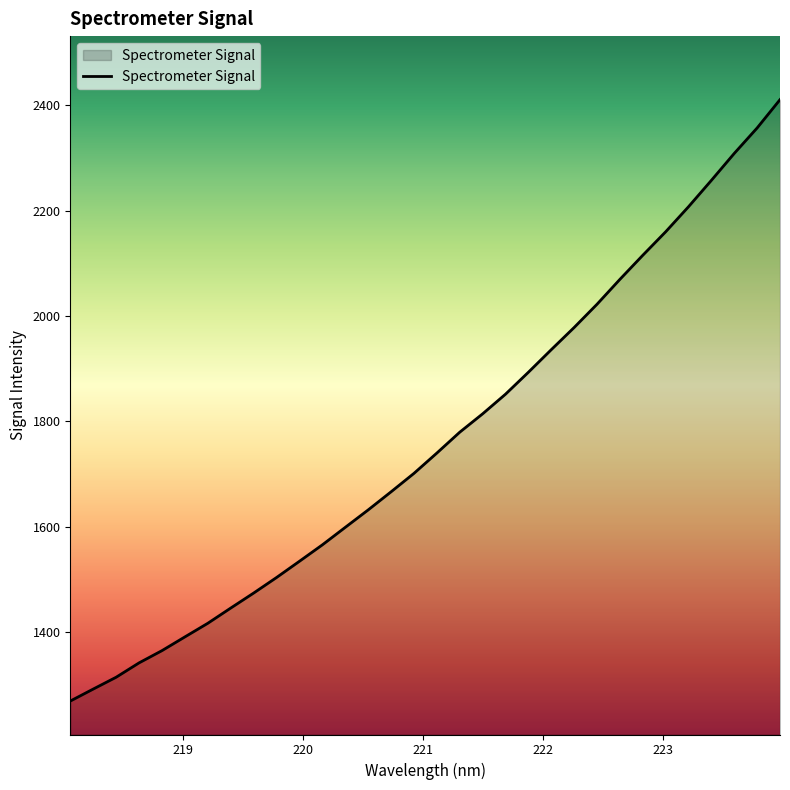

What is the average value?

1763.1